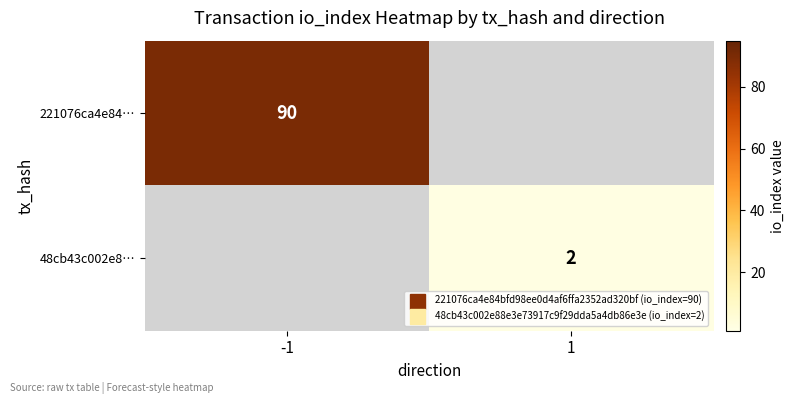

Which series has the largest total across all categories?

221076ca4e84…